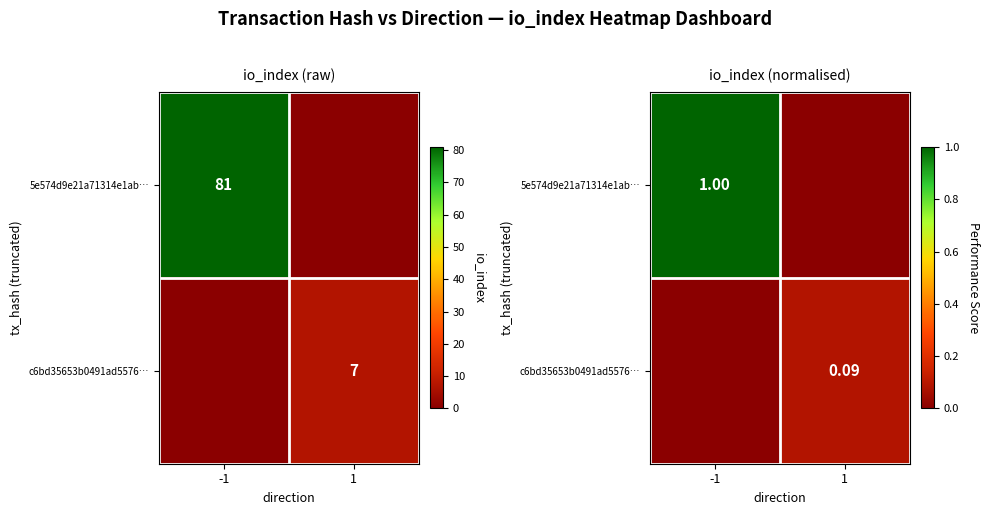

What is the difference between the highest and lowest values at -1?

1.0